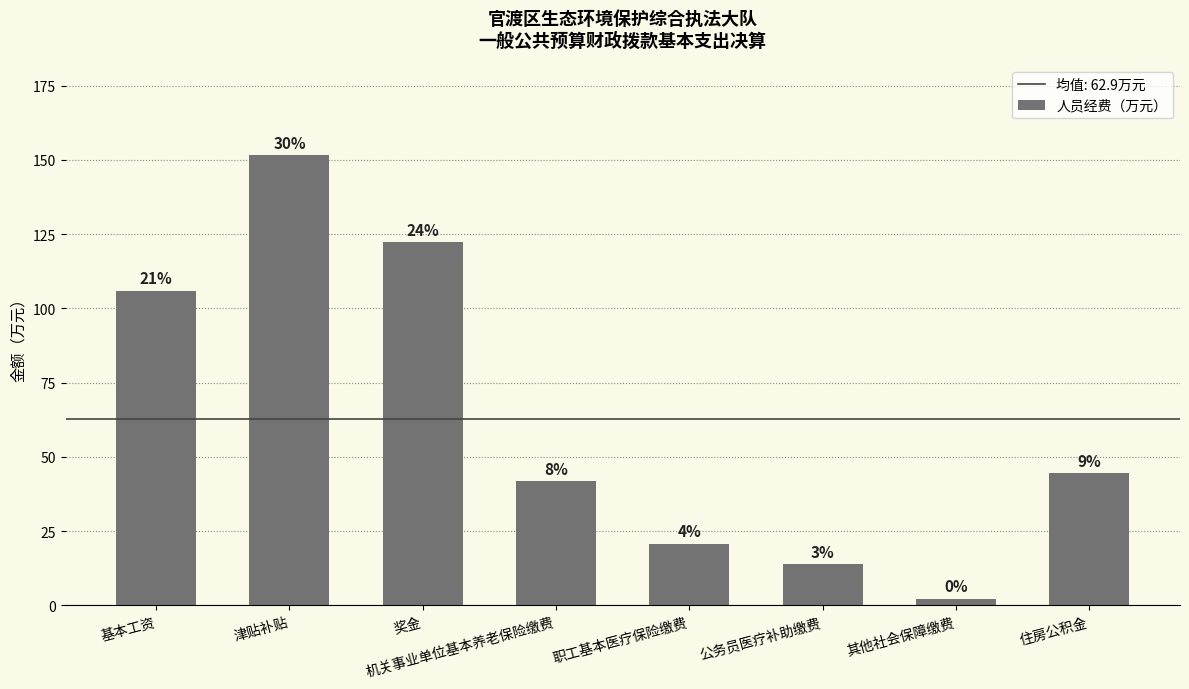

What is the approximate value at 公务员医疗补助缴费?

13.9